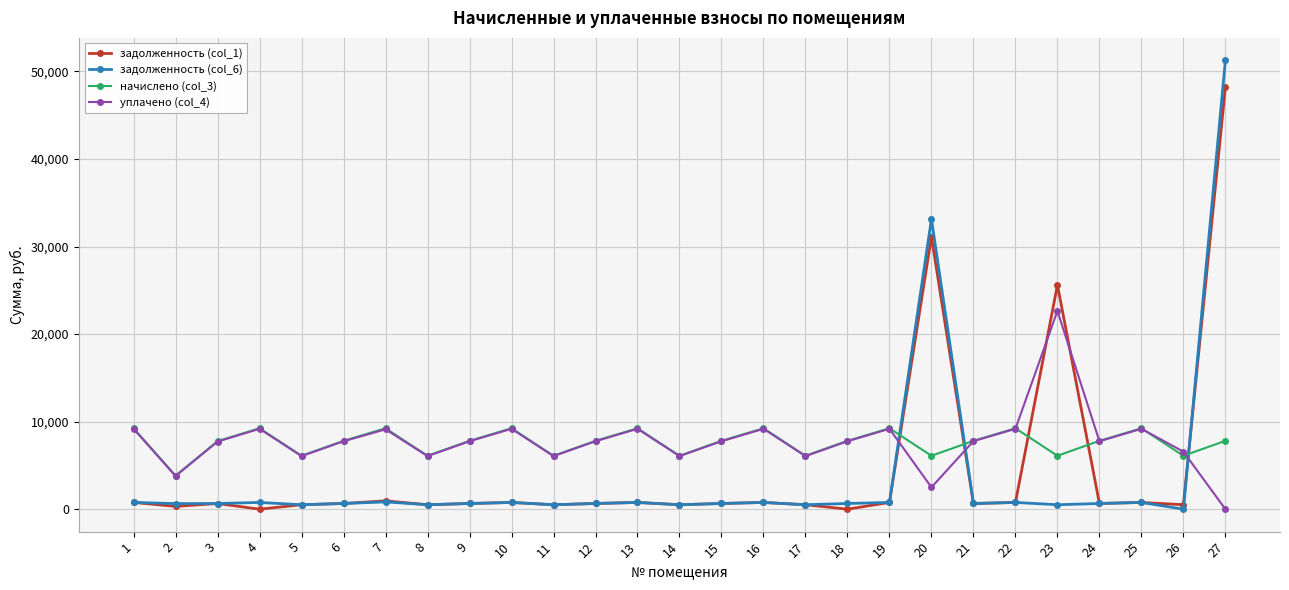

Is it true that начислено (col_3) equals 7808.8 at 27?

True